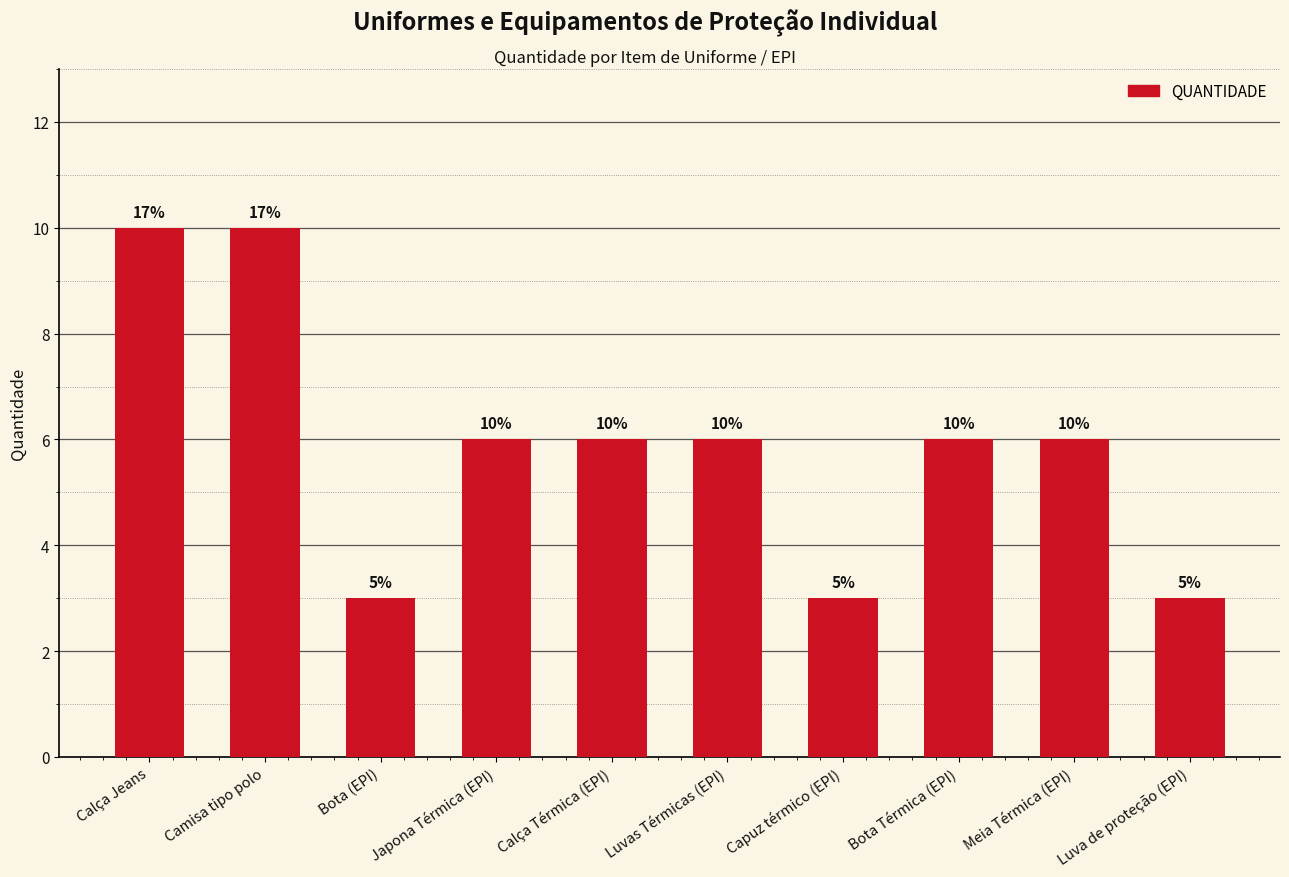

How many series are shown in this chart?

1